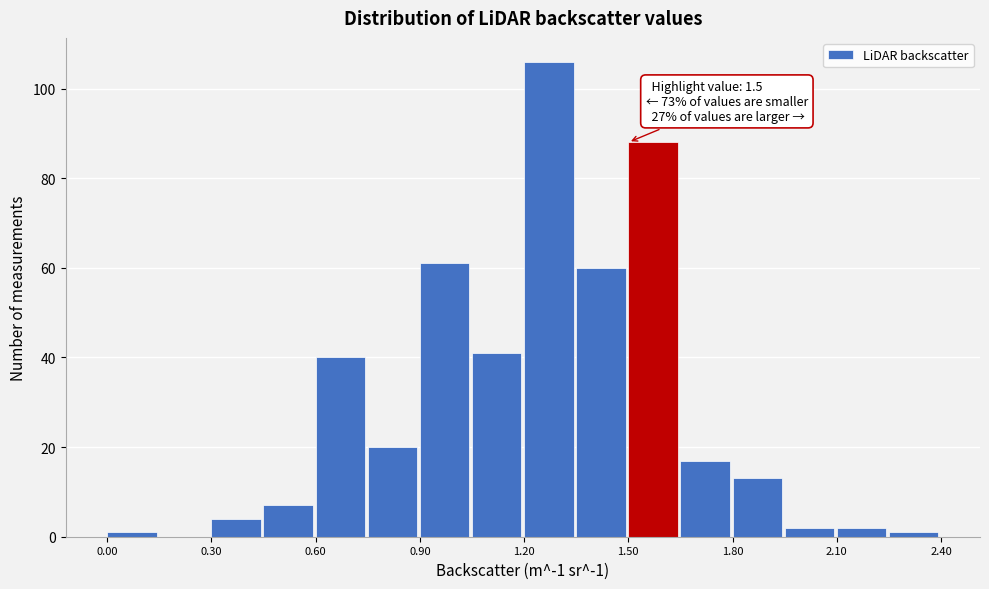

Read against the x-axis, roughly where is the centre of the tallest bar?

1.25